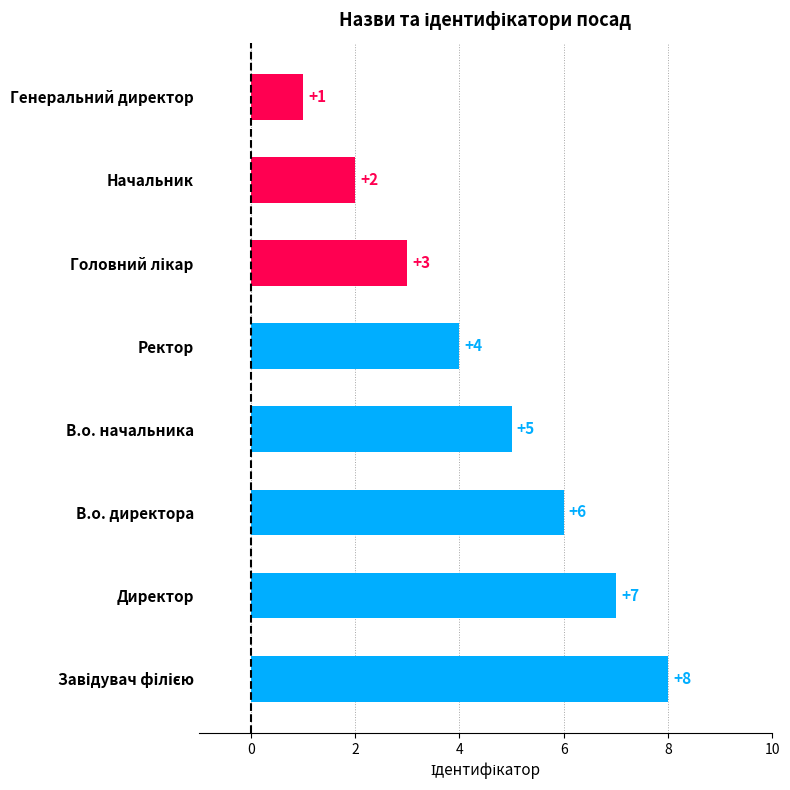

Which has a higher value, В.о. начальника or Генеральний директор?

В.о. начальника